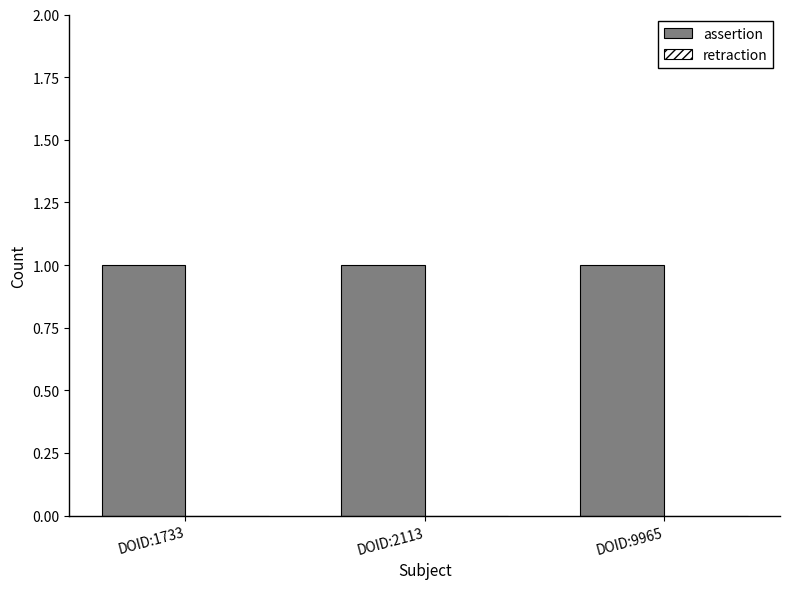

At which label is assertion closest to 1?

DOID:1733